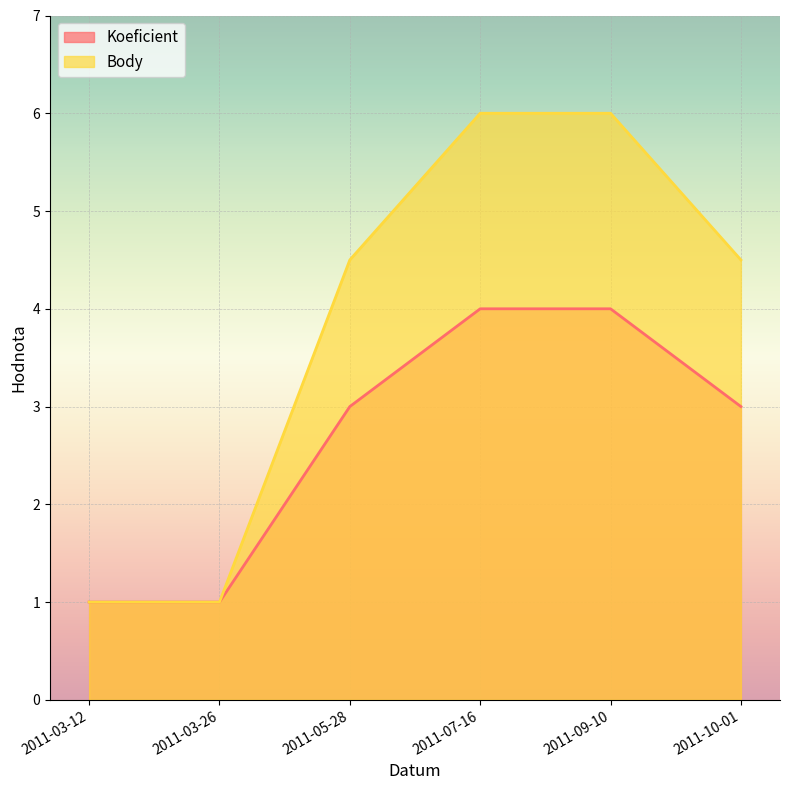

Which series has the largest total across all categories?

Body